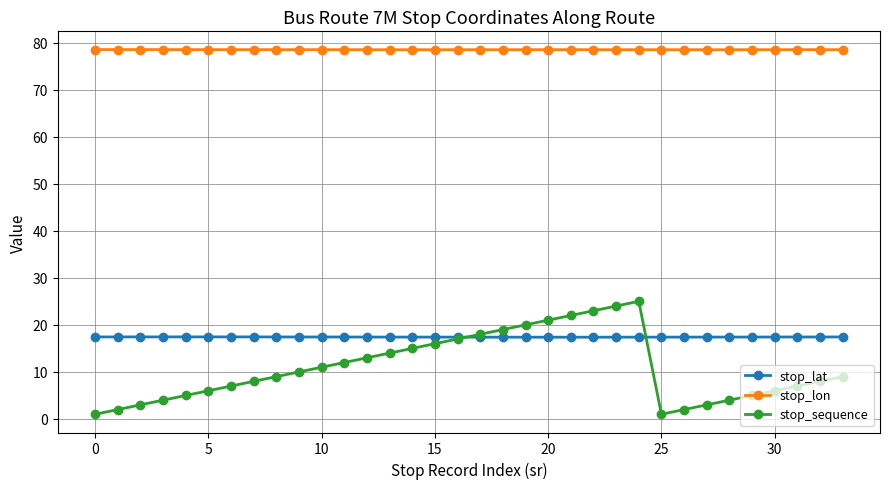

What is the value of the stop_sequence point at the 34th from the left?

9.0